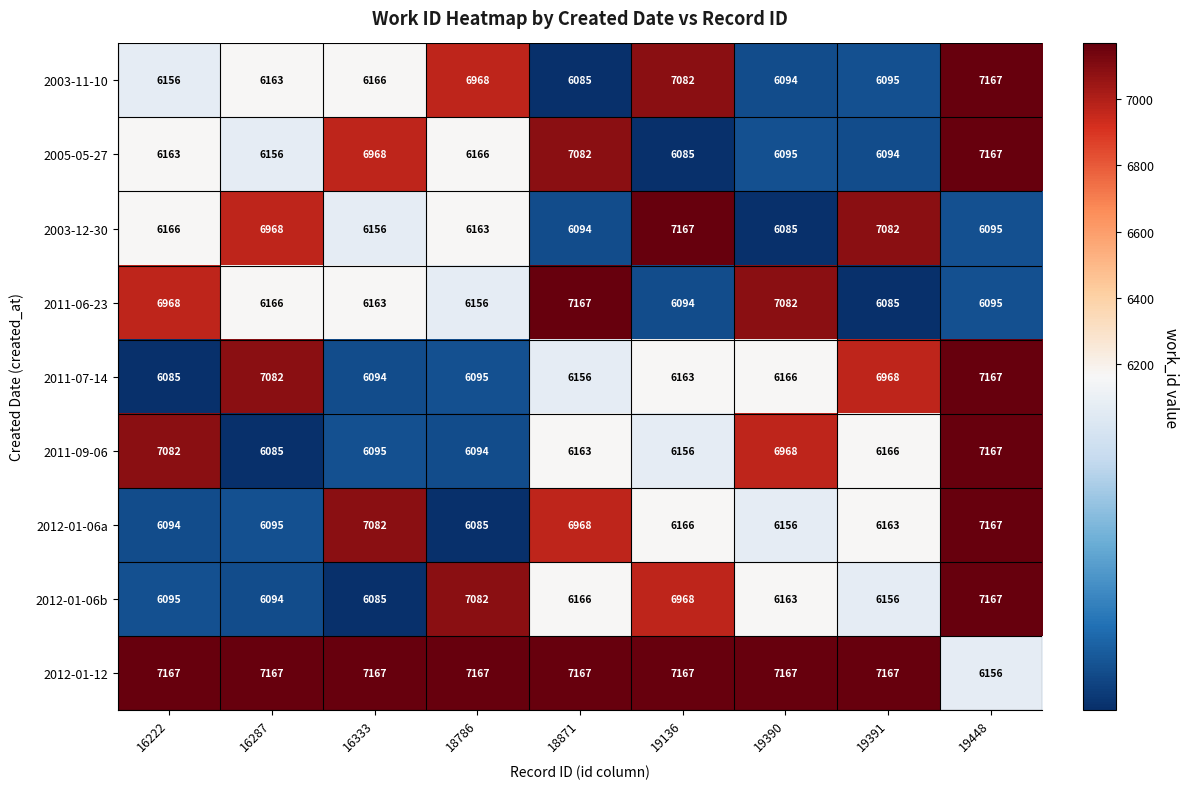

At which label is 2011-07-14 closest to 6626?

19391